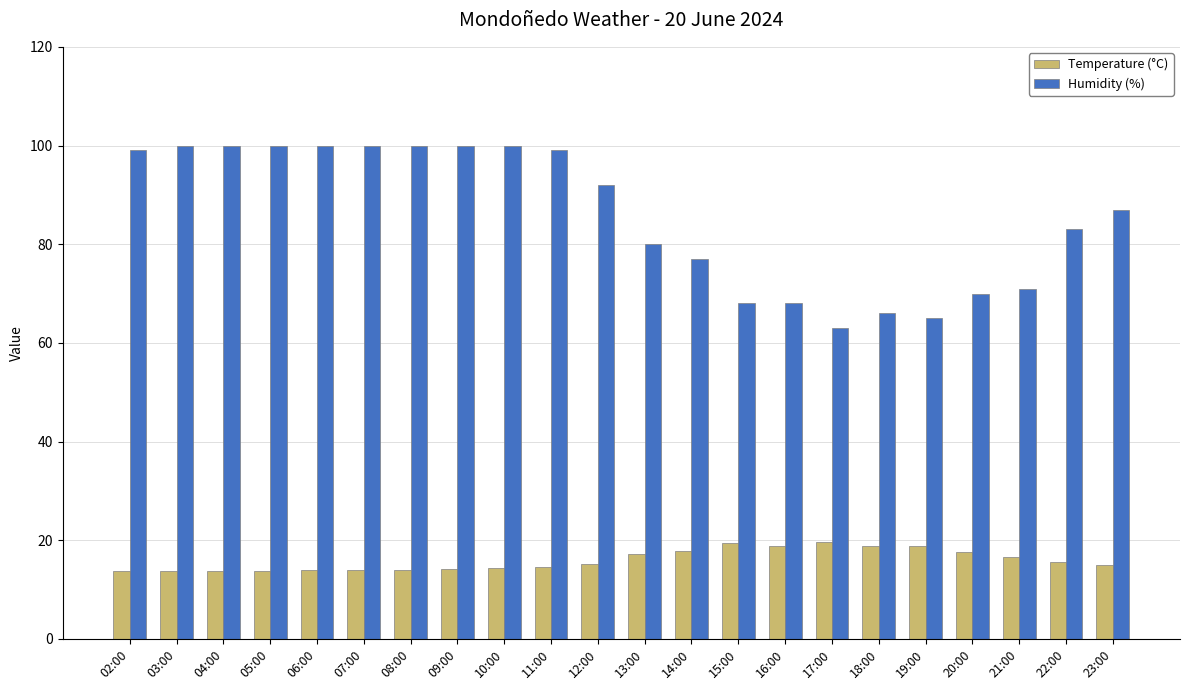

What is the difference between the highest and lowest values at 12:00?

76.8